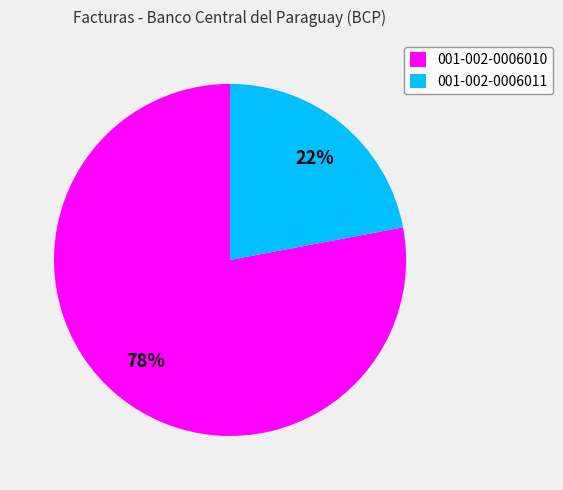

Rank the categories by value from lowest to highest.

001-002-0006011, 001-002-0006010